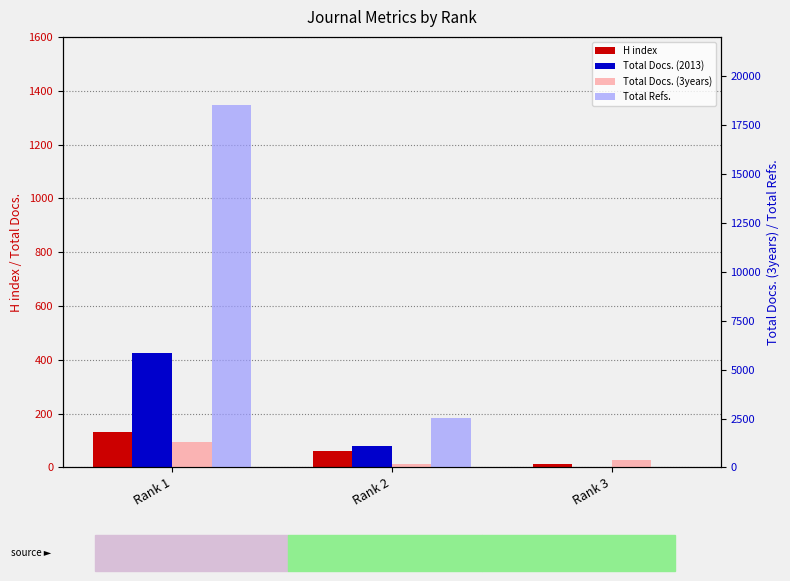

Reading left to right, list all the values displayed in this chart.

H index: Rank 1=133	Rank 2=63	Rank 3=12
Total Docs. (2013): Rank 1=424	Rank 2=81	Rank 3=0
Total Docs. (3years): Rank 1=1308	Rank 2=165	Rank 3=363
Total Refs.: Rank 1=18534	Rank 2=2509	Rank 3=0